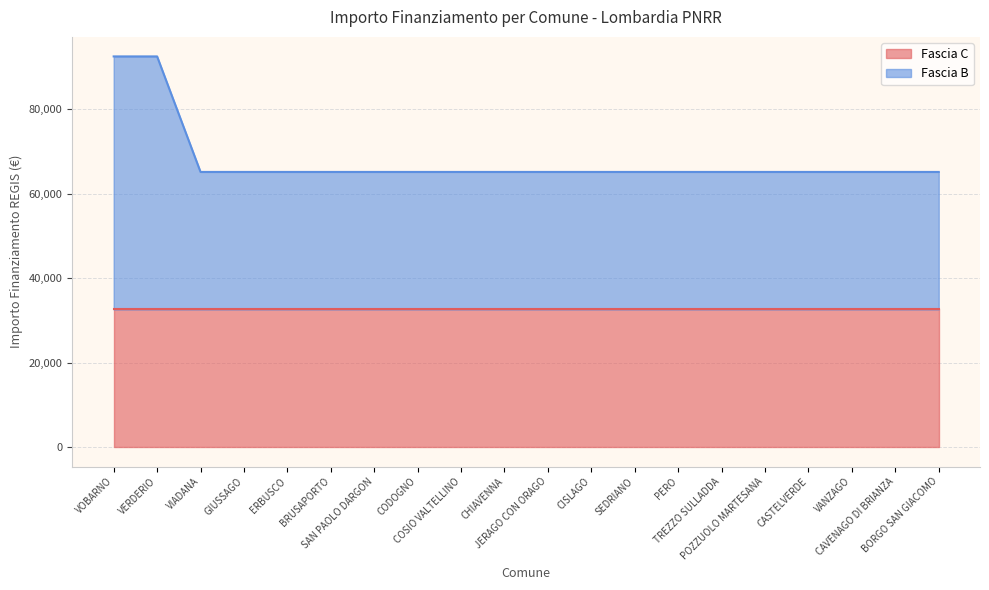

What position from the right is VANZAGO?

3